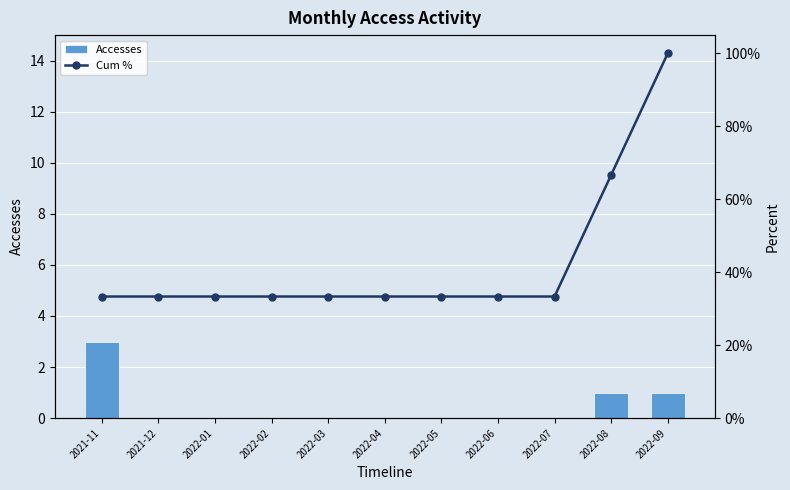

Does the chart contain stacked bars?

No